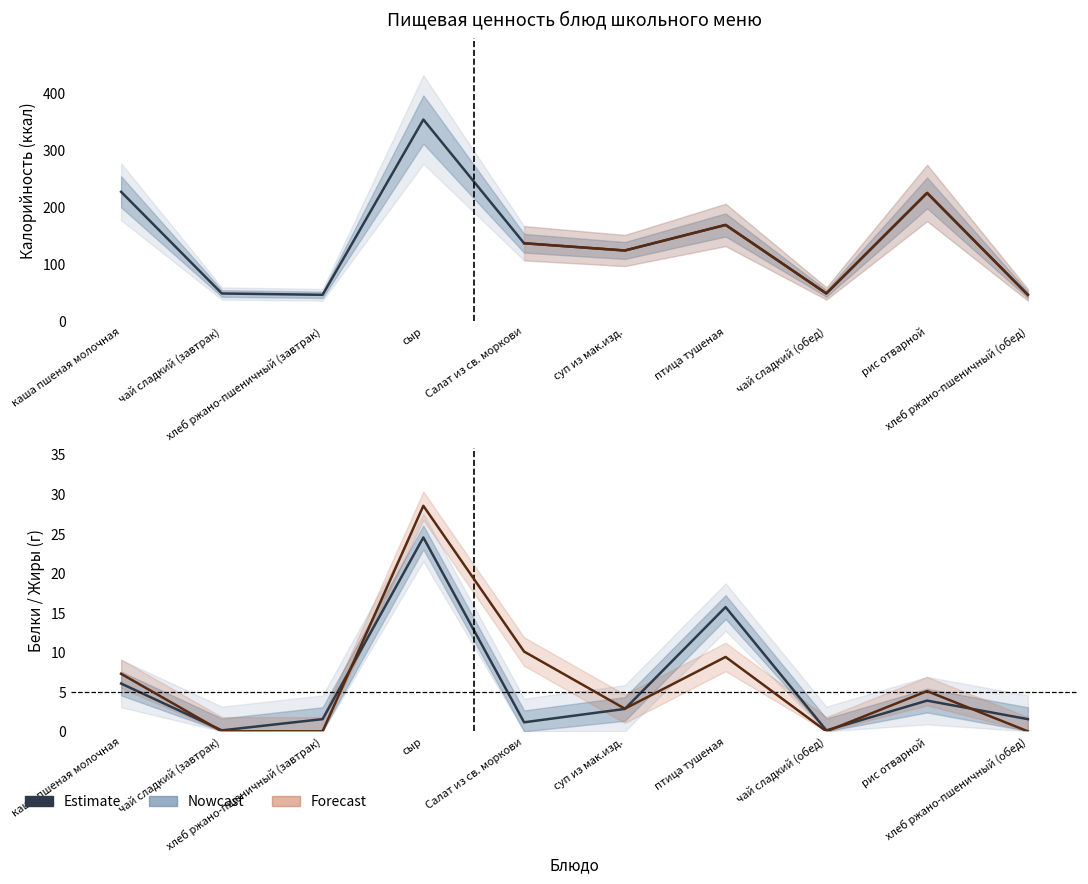

What is the sum of the Estimate (Калорийность) values at чай сладкий (обед) and хлеб ржано-пшеничный (завтрак)?

94.9